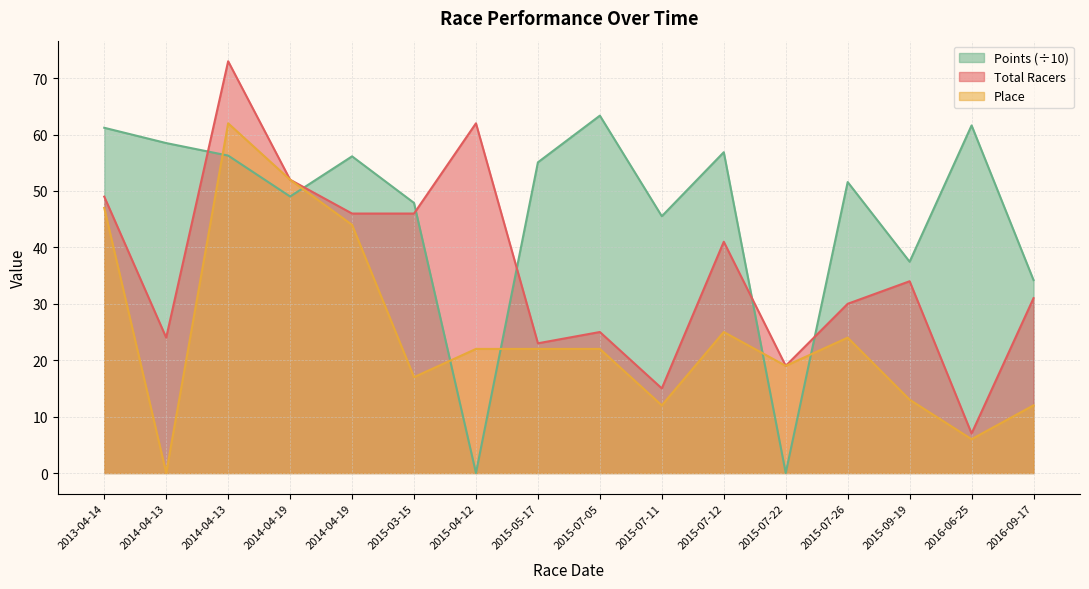

How many lines are shown in the chart?

3